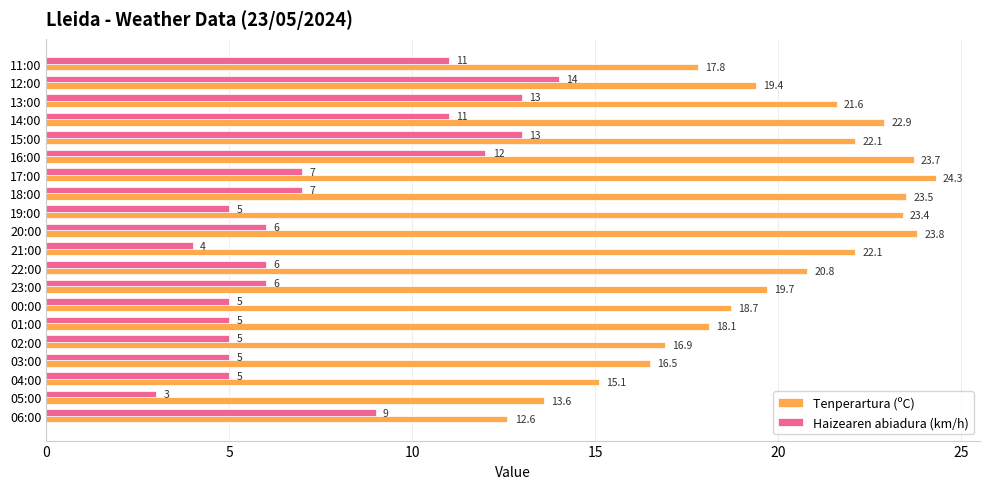

List the series in order of their overall mean, lowest first.

Haizearen abiadura (km/h), Tenperartura (ºC)